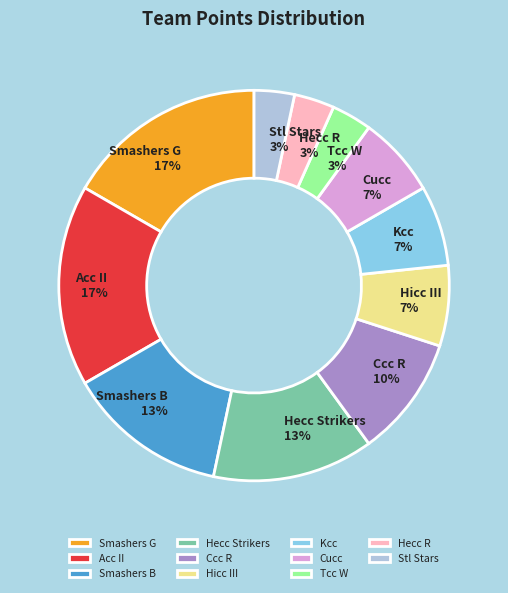

To the nearest percent, what is the combined percentage of Tcc W and Hicc III?

10%